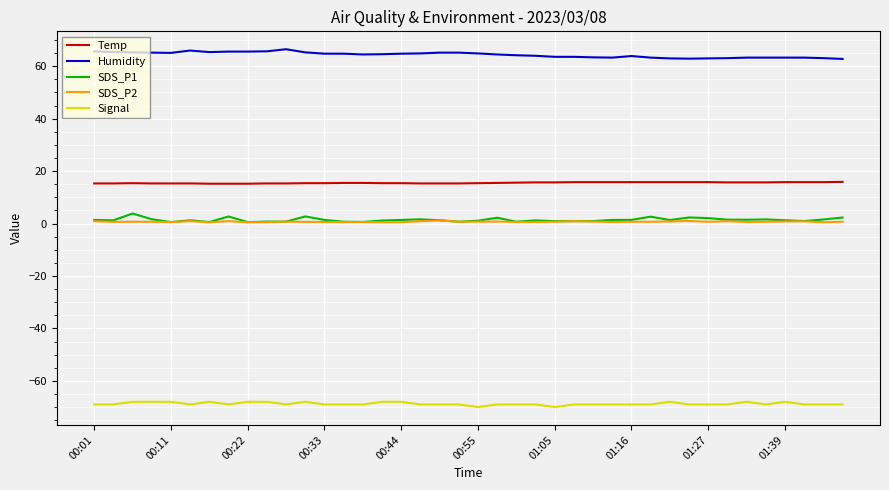

What are all the series names shown in the legend?

Temp, Humidity, SDS_P1, SDS_P2, Signal